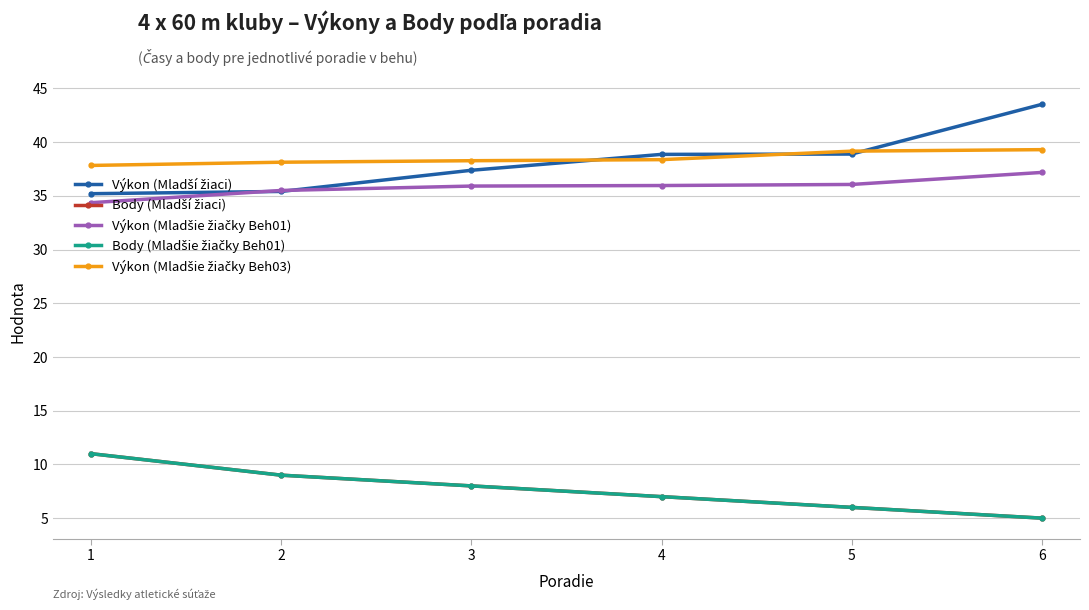

What is the value of the Výkon (Mladší žiaci) point at the 1st from the left?

35.2